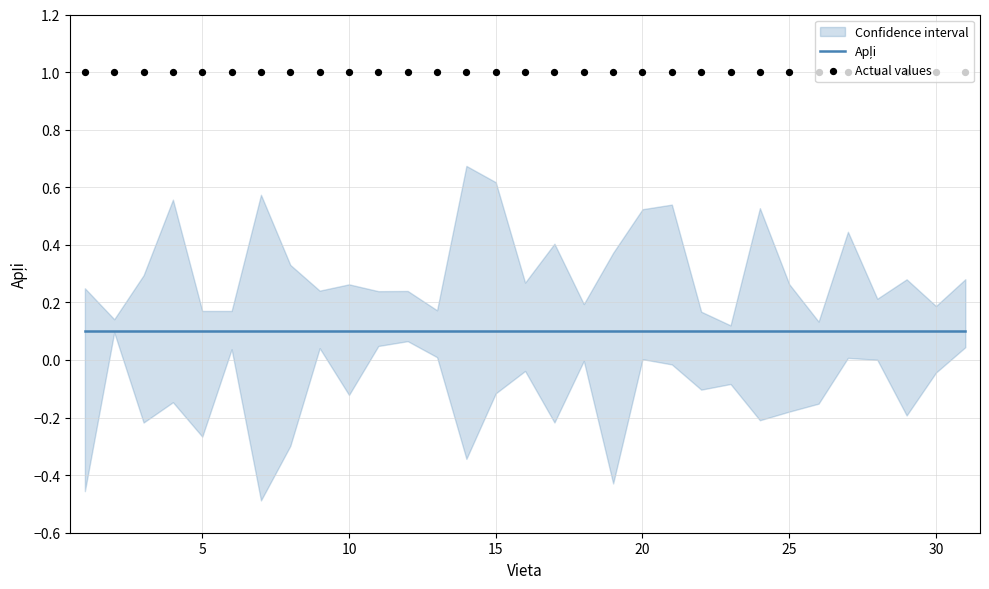

Which series has the largest total across all categories?

Actual values